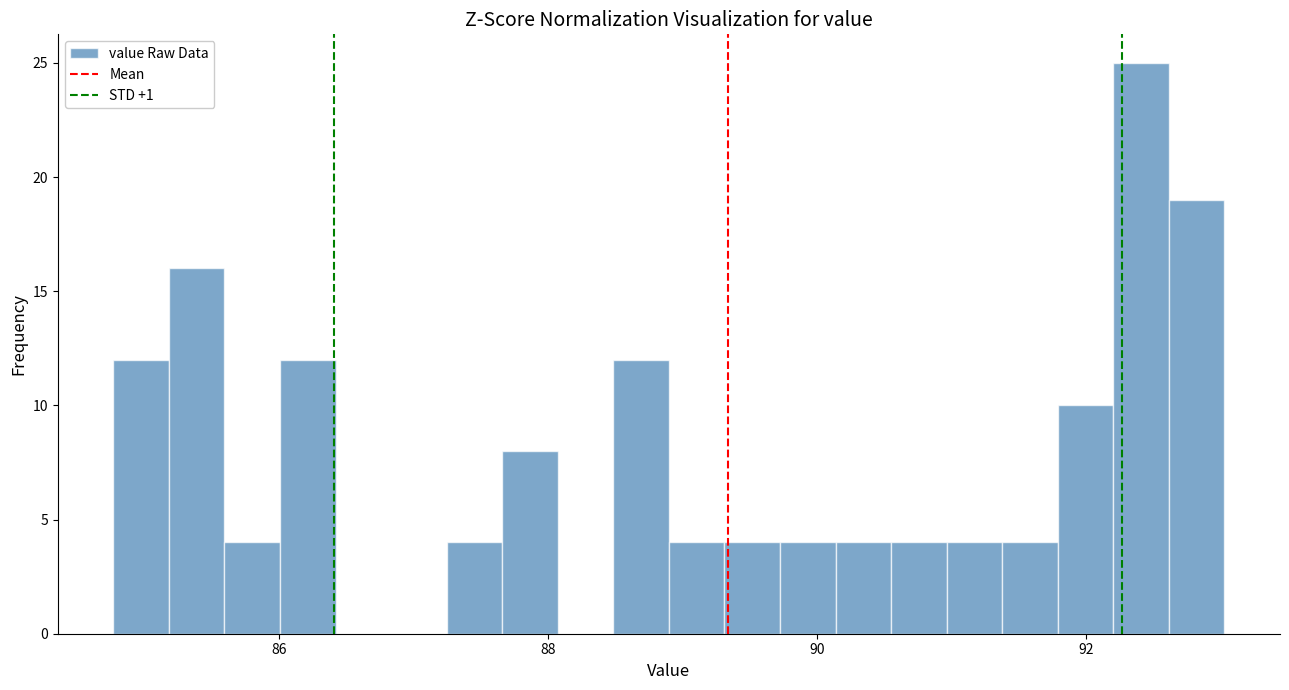

Read against the x-axis, roughly where is the centre of the tallest bar?

92.4